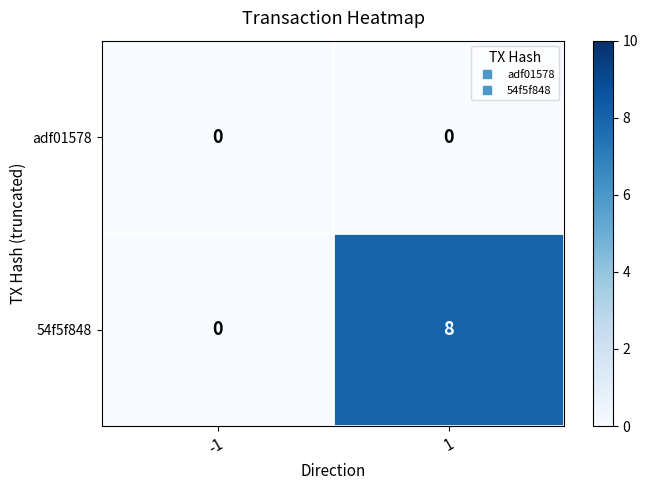

Is the value of adf01578 at -1 greater than the value of 54f5f848 at 1?

No